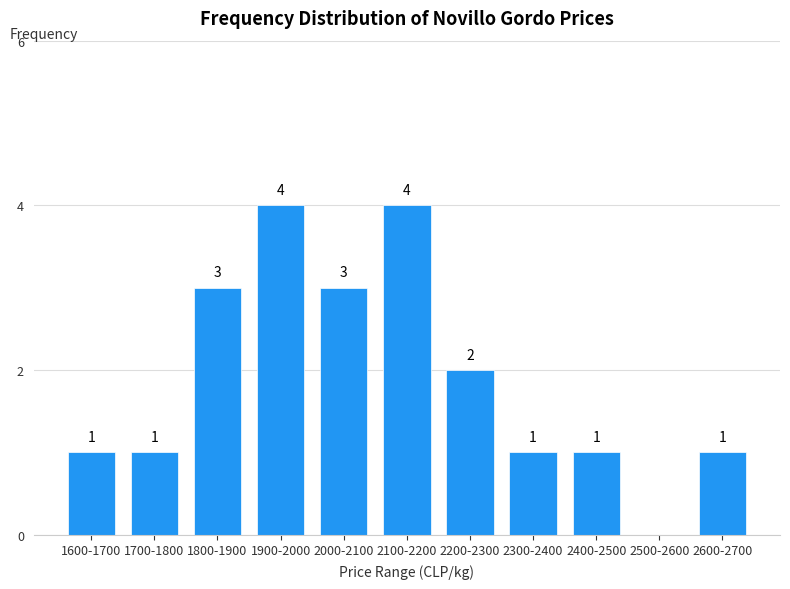

Reading left to right, transcribe all the data shown in this chart.

1600-1700=1	1700-1800=1	1800-1900=3	1900-2000=4	2000-2100=3	2100-2200=4	2200-2300=2	2300-2400=1	2400-2500=1	2500-2600=0	2600-2700=1